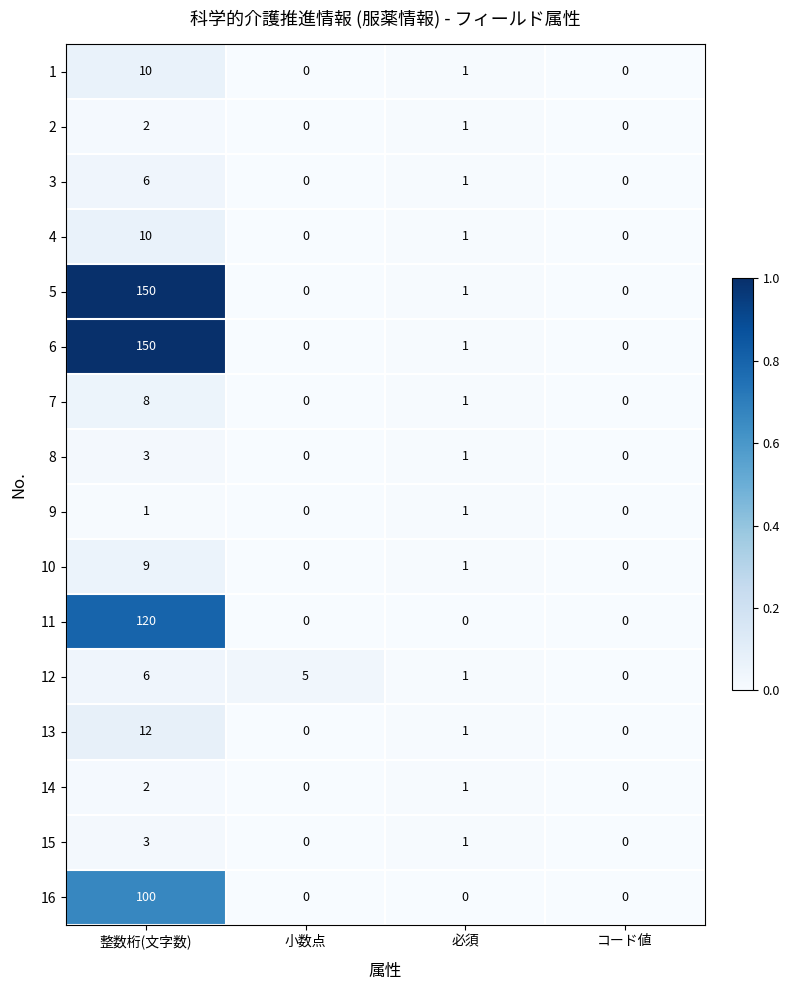

What is the greatest value displayed?

150